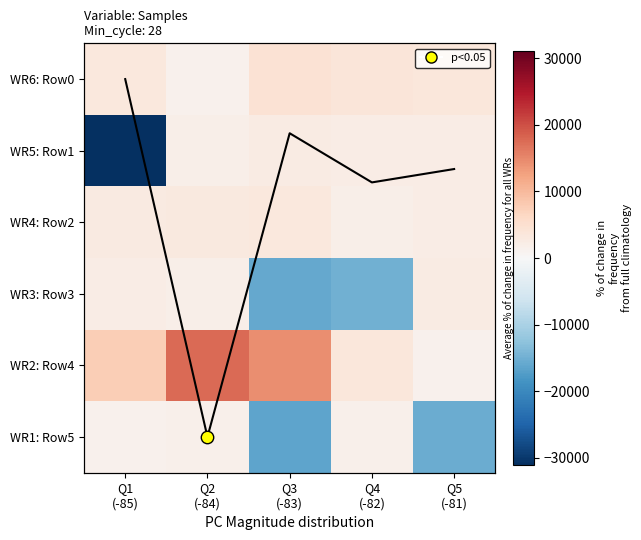

What is the difference between the WR6: Row0 values at Q2 (-84) and Q3 (-83)?

3247.0